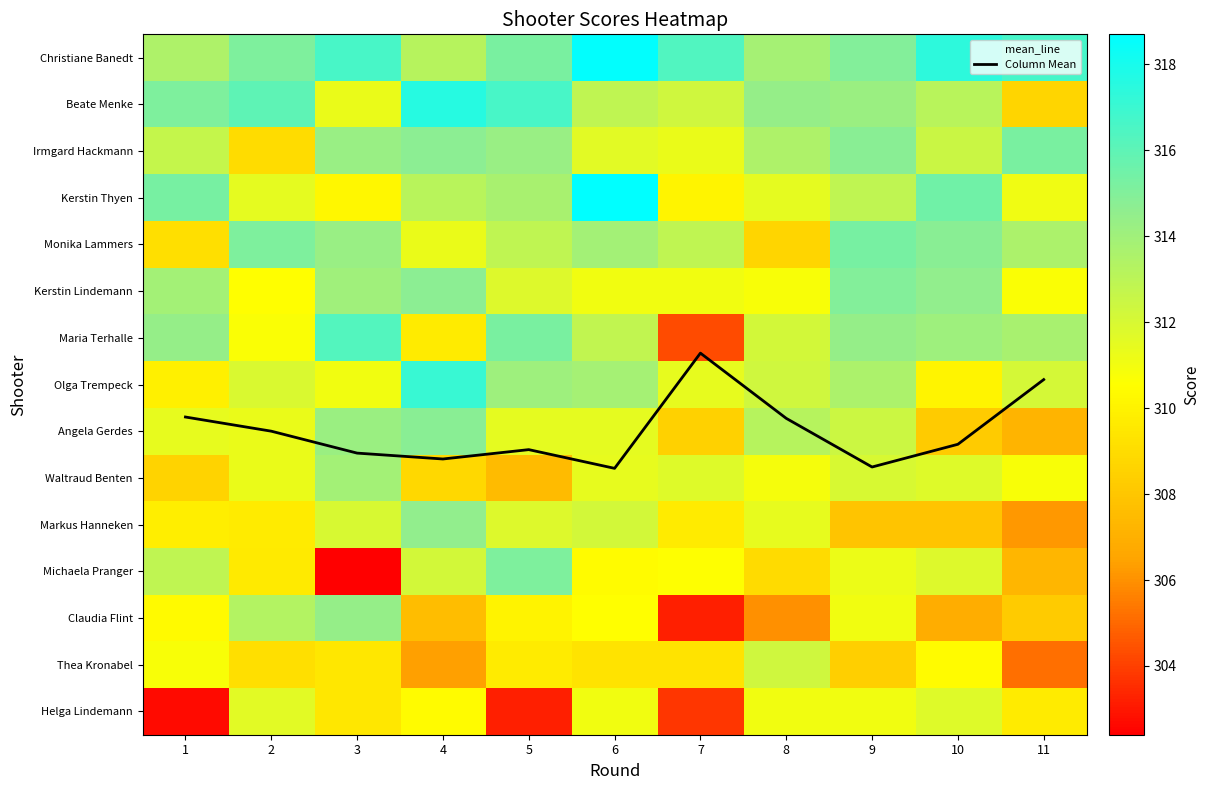

Which category has the highest value in the Maria Terhalle series?

3